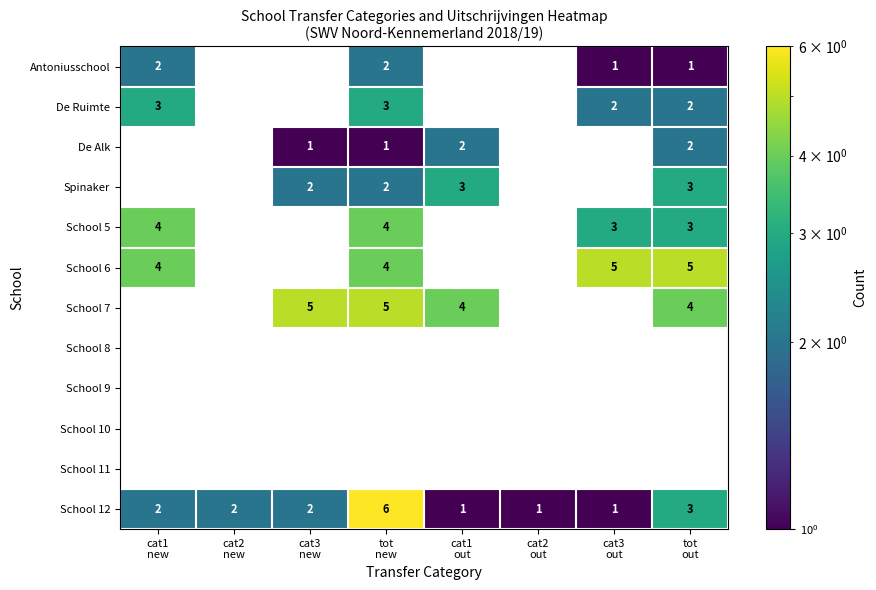

Count the De Alk values in the range 0 to 2.

8